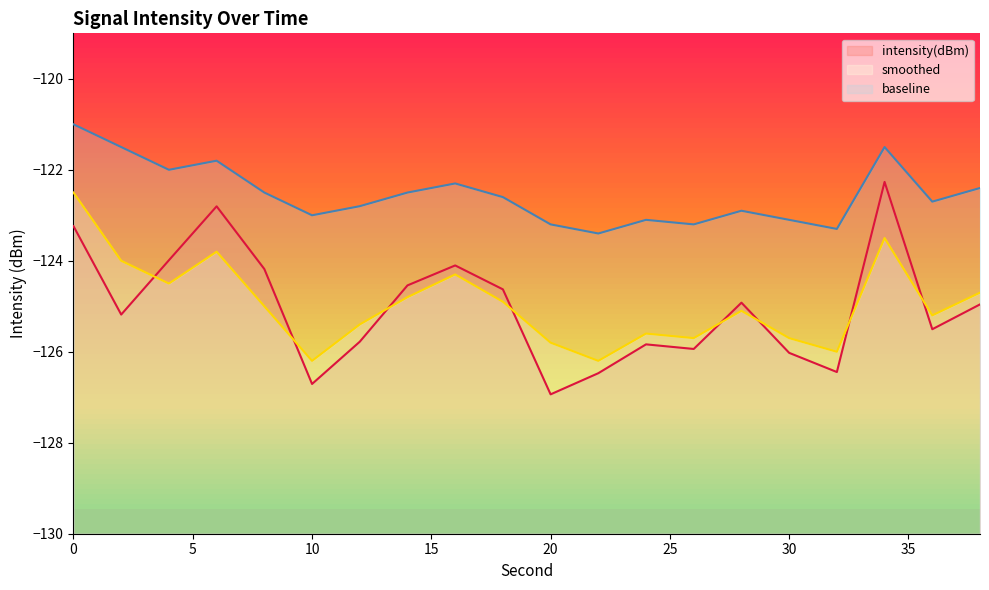

Reading left to right, list all the values displayed in this chart.

intensity(dBm): -123.2	-125.2	-124.0	-122.8	-124.2	-126.7	-125.8	-124.5	-124.1	-124.6	-126.9	-126.5	-125.8	-125.9	-124.9	-126.0	-126.4	-122.3	-125.5	-125.0
smoothed: -122.5	-124.0	-124.5	-123.8	-125.0	-126.2	-125.4	-124.8	-124.3	-124.9	-125.8	-126.2	-125.6	-125.7	-125.1	-125.7	-126.0	-123.5	-125.2	-124.7
baseline: -121.0	-121.5	-122.0	-121.8	-122.5	-123.0	-122.8	-122.5	-122.3	-122.6	-123.2	-123.4	-123.1	-123.2	-122.9	-123.1	-123.3	-121.5	-122.7	-122.4